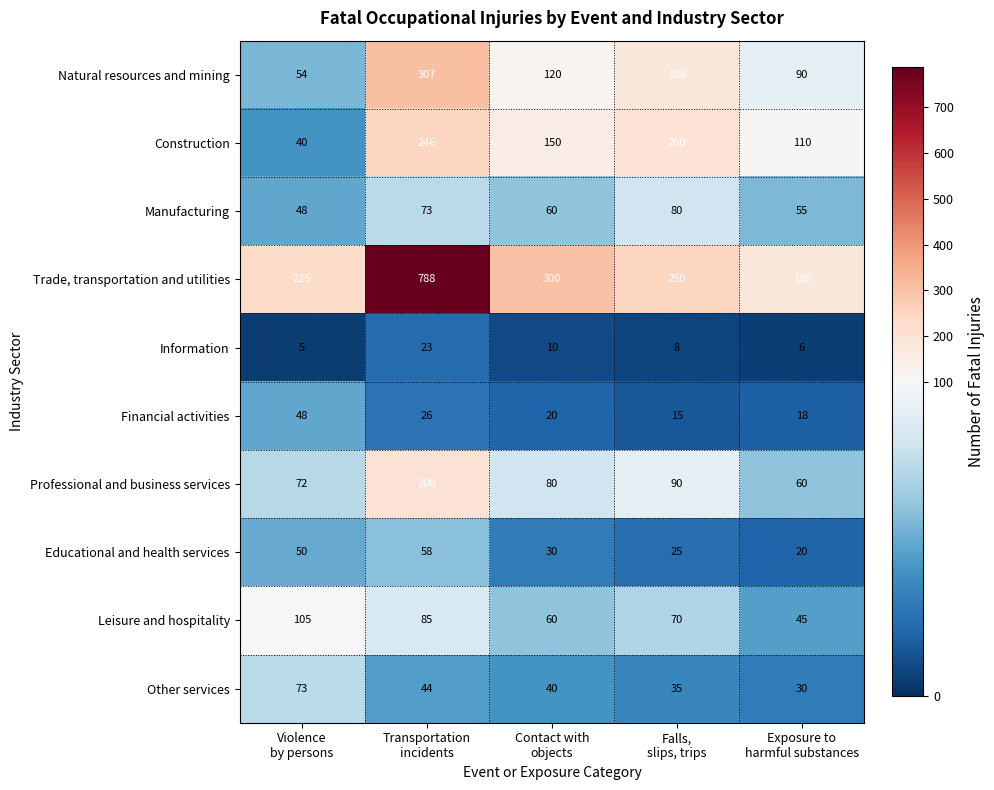

How many values in the Information series are below 8?

2